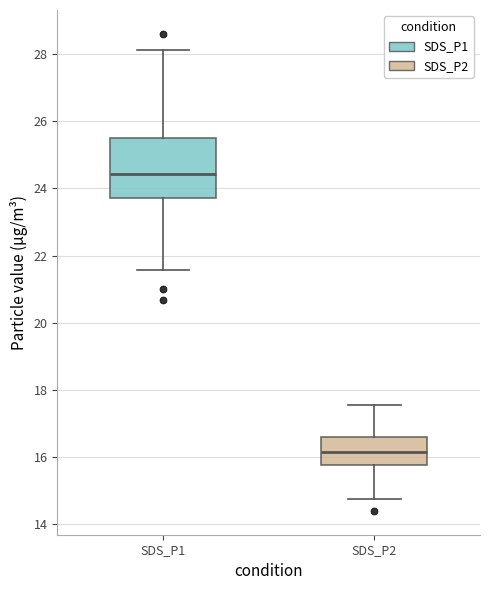

Which box has the highest median line?

SDS_P1